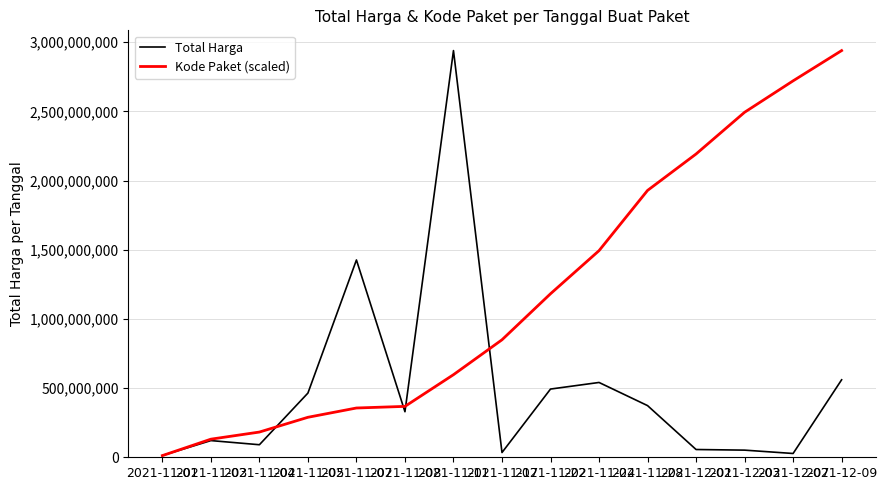

What is the total value across all series at 2021-12-01?

2247804680.6